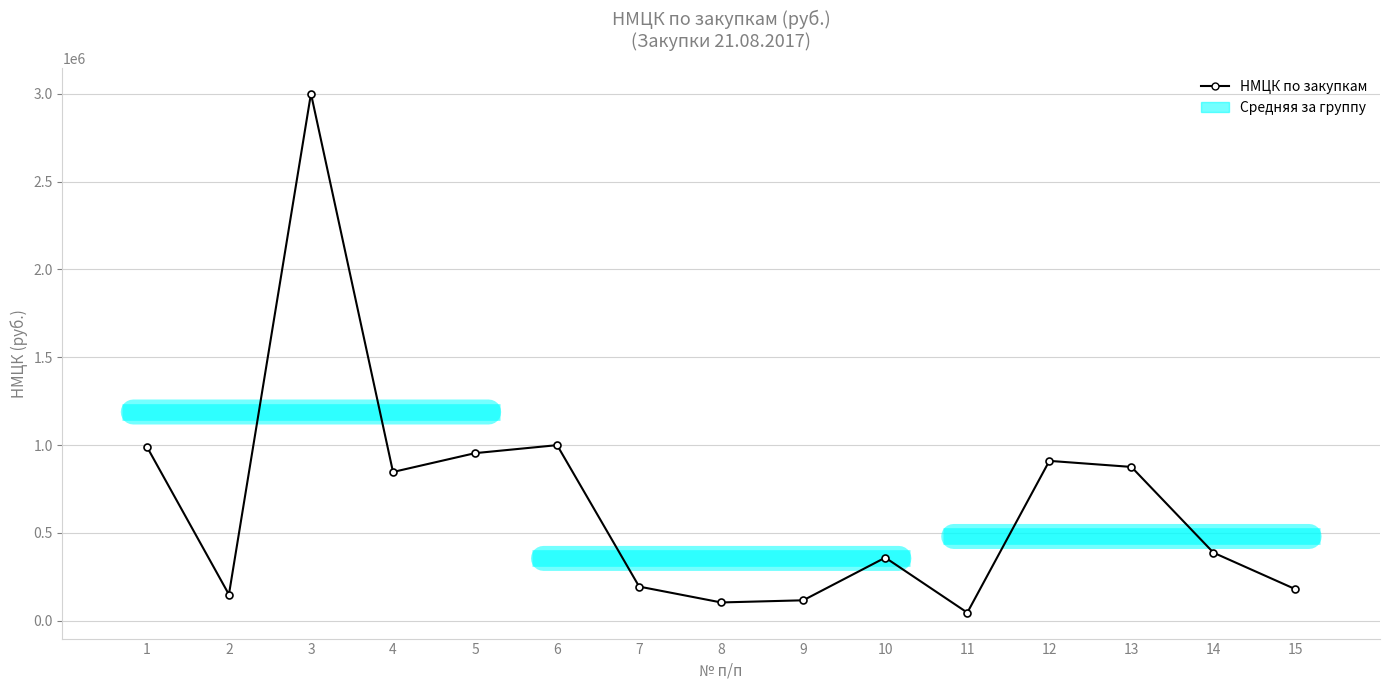

Between 9 and 4, which is larger?

4